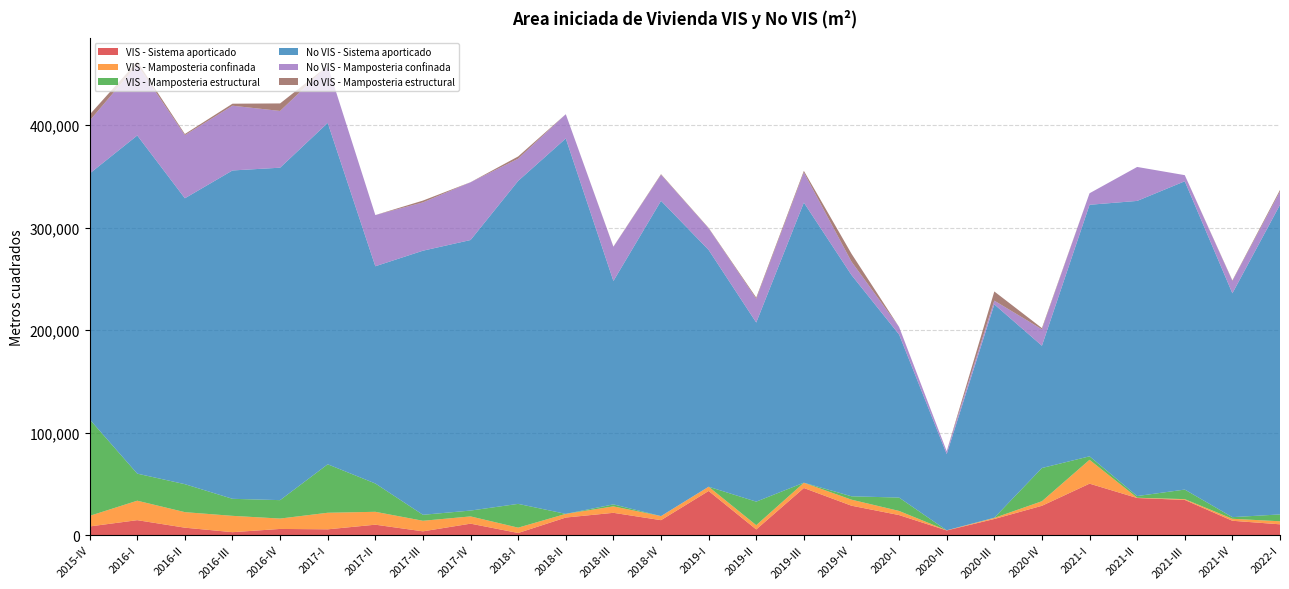

Reading left to right, transcribe all the data shown in this chart.

VIS - Sistema aporticado: 8414	14540	7210	2825	5983	5611	10127	3638	11131	2038	17101	21711	14539	43018	5490	45913	28654	19507	4504	15687	28567	50145	36156	34279	13960	10487
VIS - Mamposteria confinada: 10312	18989	15153	15929	10129	16157	12570	10308	7066	5203	3578	6278	3970	4134	4154	5112	5874	4030	141	1051	4441	23281	267	785	1937	2963
VIS - Mamposteria estructural: 94150	26386	27286	16615	17964	47262	27612	5830	5705	23186	0	1956	0	0	22960	64	3300	13030	0	188	32400	3384	1637	9307	1581	6691
No VIS - Sistema aporticado: 239767	329858	278859	320282	324273	333026	211894	257606	263896	315048	366191	217912	307513	230970	174696	273217	215847	159059	74380	208095	119264	245352	287879	300735	218356	302008
No VIS - Mamposteria confinada: 51537	69090	61574	63149	55346	55752	49927	47114	56318	21654	23651	33287	25425	21049	23123	29421	13021	7381	2748	3647	16023	11244	33133	5962	11984	12895
No VIS - Mamposteria estructural: 5942	2997	1111	1964	7338	0	0	1779	79	2190	0	210	575	420	1212	1530	7760	0	0	8941	1176	0	0	0	568	1605